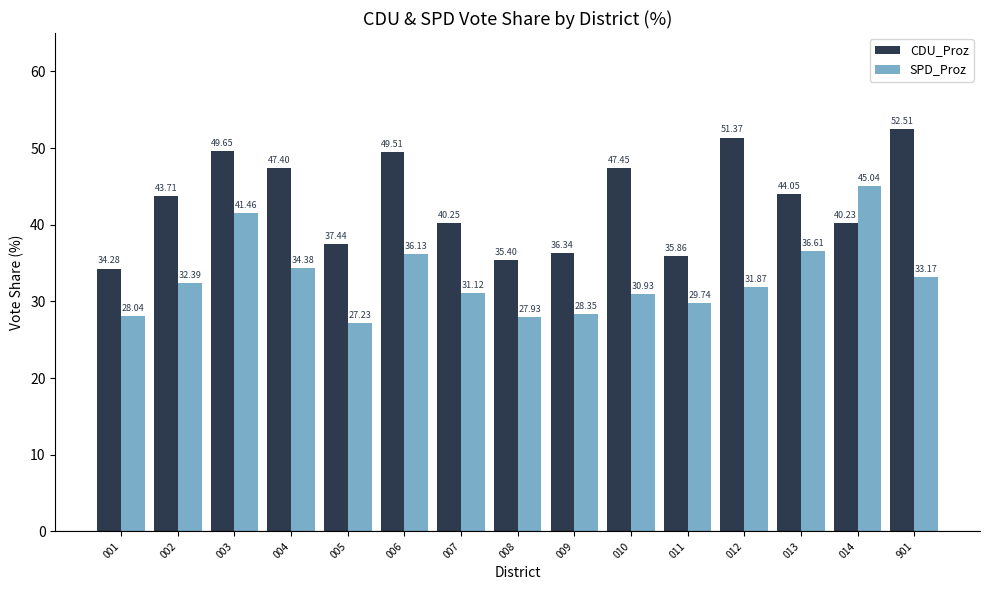

How many distinct data groups are displayed?

2